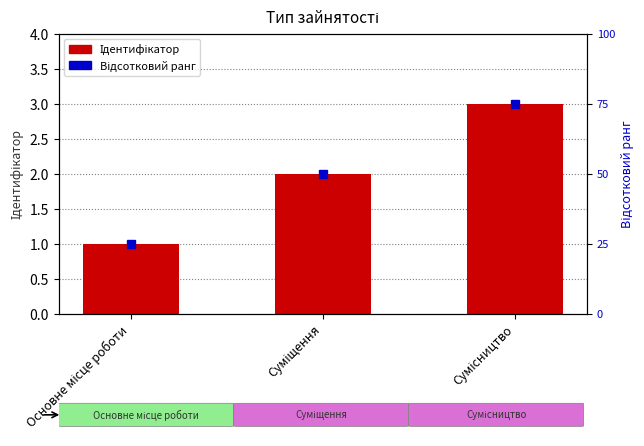

At which category is the sum across all series the highest?

Сумісництво